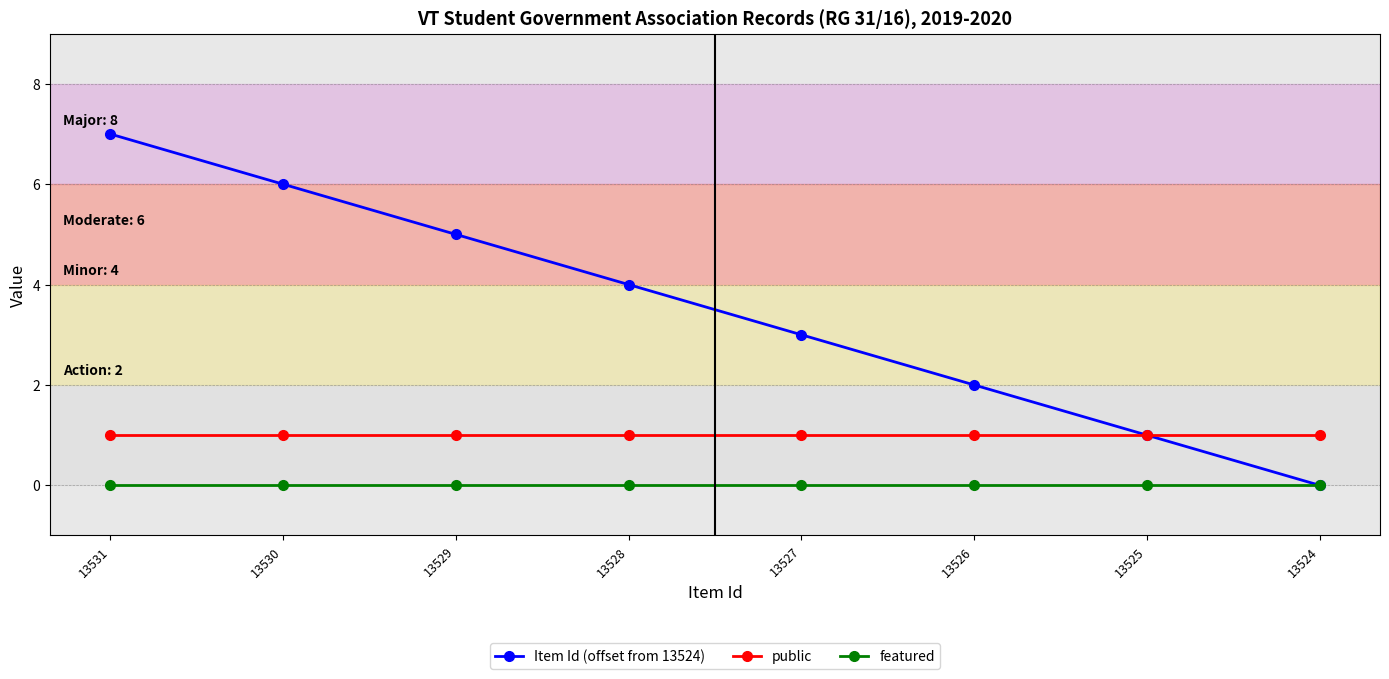

Which series has the largest total across all categories?

Item Id (offset from 13524)